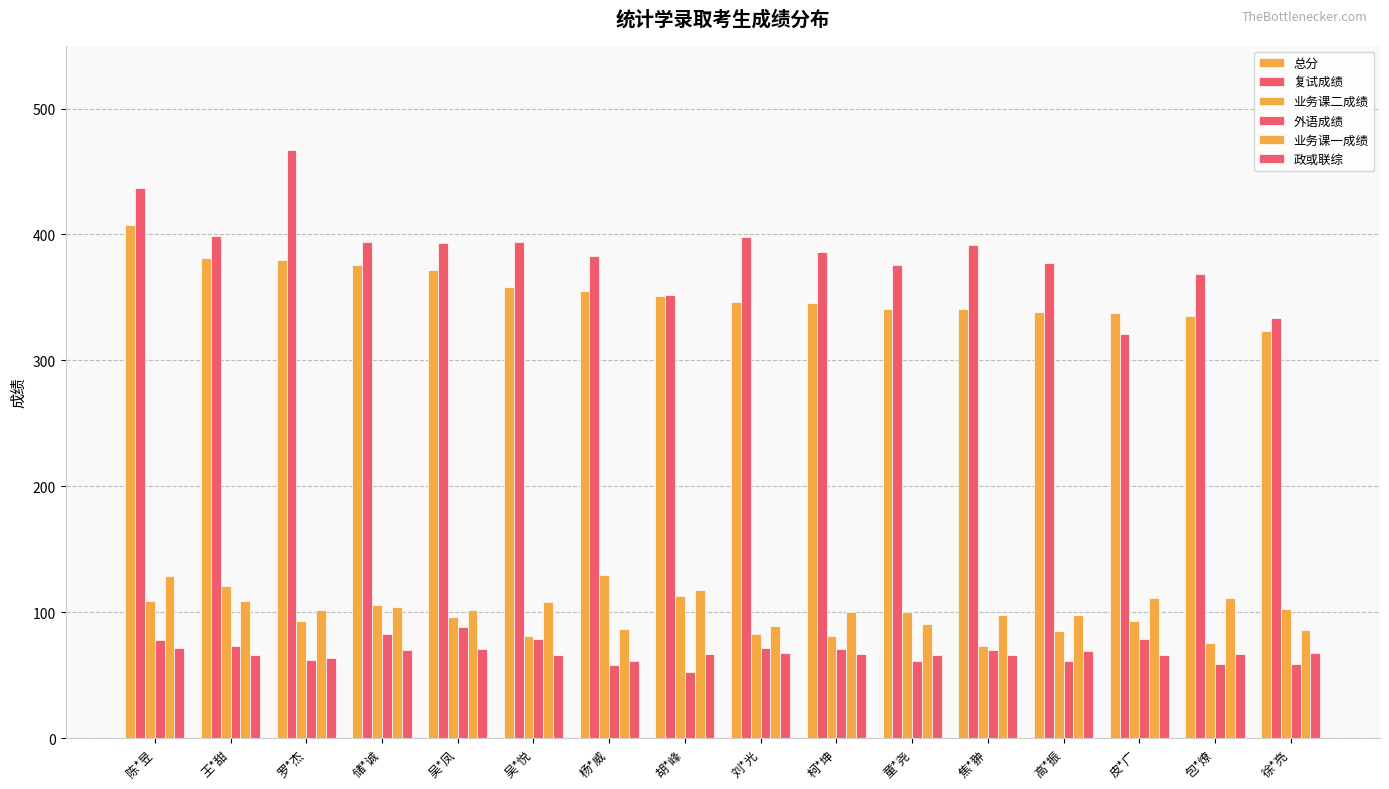

Reading left to right, what are all the values shown in this chart?

总分: 陈*昱=407.6	王*甜=381.0	罗*杰=379.4	储*诚=375.4	吴*凤=371.4	吴*悦=358.0	杨*威=354.8	胡*峰=351.4	刘*光=346.4	柯*坤=345.8	童*尧=341.2	焦*翀=341.0	高*振=338.6	皮*广=337.8	包*燎=335.4	徐*亮=323.2
复试成绩: 陈*昱=437.0	王*甜=399.0	罗*杰=467.0	储*诚=394.0	吴*凤=393.0	吴*悦=394.0	杨*威=383.0	胡*峰=352.0	刘*光=398.0	柯*坤=386.0	童*尧=376.0	焦*翀=392.0	高*振=377.0	皮*广=321.0	包*燎=369.0	徐*亮=334.0
业务课二成绩: 陈*昱=109.0	王*甜=121.0	罗*杰=93.0	储*诚=106.0	吴*凤=96.0	吴*悦=81.0	杨*威=130.0	胡*峰=113.0	刘*光=83.0	柯*坤=81.0	童*尧=100.0	焦*翀=73.0	高*振=85.0	皮*广=93.0	包*燎=76.0	徐*亮=103.0
外语成绩: 陈*昱=78.0	王*甜=73.0	罗*杰=62.0	储*诚=83.0	吴*凤=88.0	吴*悦=79.0	杨*威=58.0	胡*峰=53.0	刘*光=72.0	柯*坤=71.0	童*尧=61.0	焦*翀=70.0	高*振=61.0	皮*广=79.0	包*燎=59.0	徐*亮=59.0
业务课一成绩: 陈*昱=129.0	王*甜=109.0	罗*杰=102.0	储*诚=104.0	吴*凤=102.0	吴*悦=108.0	杨*威=87.0	胡*峰=118.0	刘*光=89.0	柯*坤=100.0	童*尧=91.0	焦*翀=98.0	高*振=98.0	皮*广=111.0	包*燎=111.0	徐*亮=86.0
政或联综: 陈*昱=72.0	王*甜=66.0	罗*杰=64.0	储*诚=70.0	吴*凤=71.0	吴*悦=66.0	杨*威=61.0	胡*峰=67.0	刘*光=68.0	柯*坤=67.0	童*尧=66.0	焦*翀=66.0	高*振=69.0	皮*广=66.0	包*燎=67.0	徐*亮=68.0